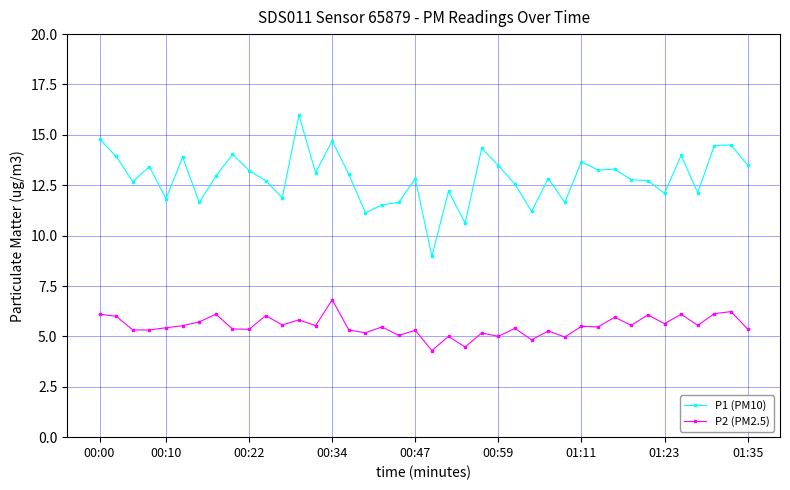

What is the difference between the maximum and minimum values in the P2 (PM2.5) series?

2.5